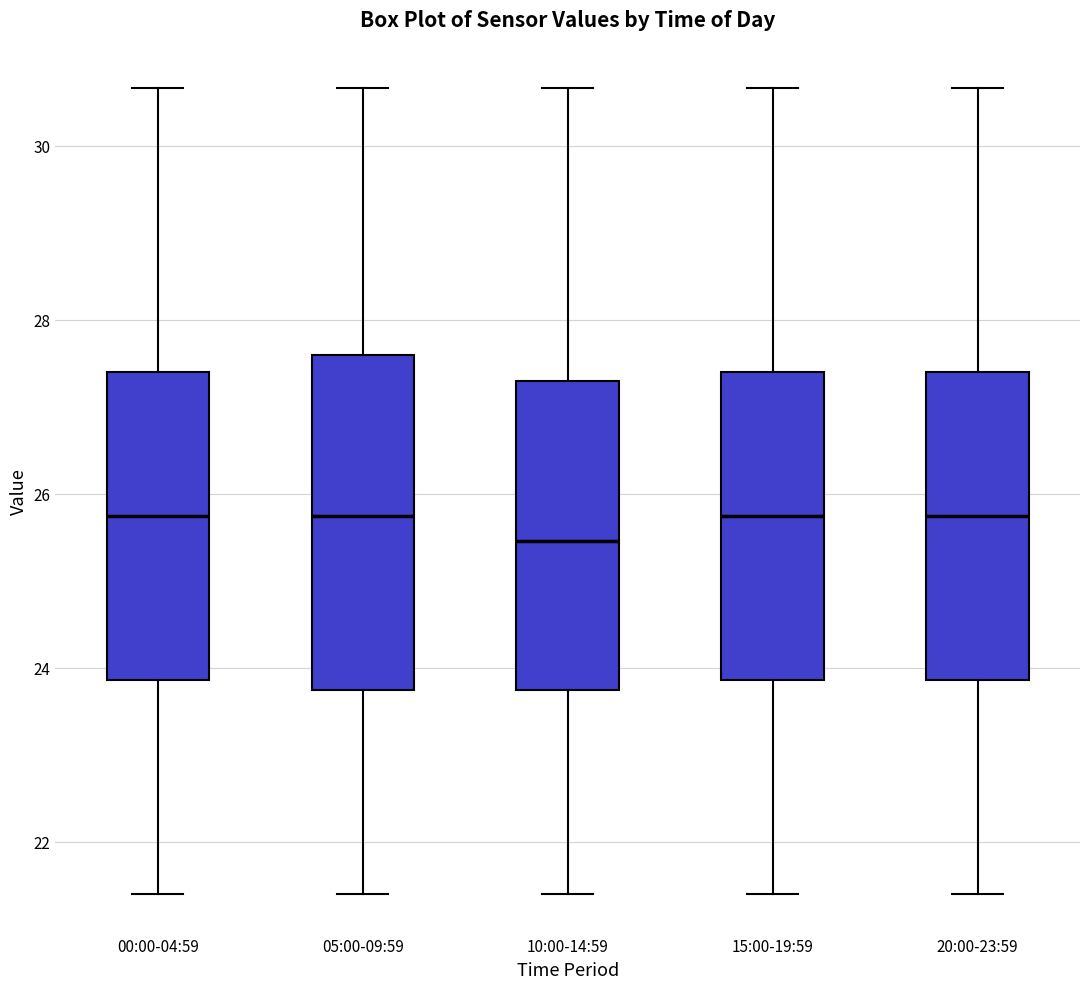

Reading left to right, read every box against the y-axis: the position of its median line, the range the box covers, and the ends of its whiskers. The values are not printed on the chart, so give them approximately, as read against the axis.

00:00-04:59: median 25.8, box 23.8 to 27.4, whiskers 21.4 to 30.6
05:00-09:59: median 25.8, box 23.8 to 27.6, whiskers 21.4 to 30.6
10:00-14:59: median 25.4, box 23.8 to 27.2, whiskers 21.4 to 30.6
15:00-19:59: median 25.8, box 23.8 to 27.4, whiskers 21.4 to 30.6
20:00-23:59: median 25.8, box 23.8 to 27.4, whiskers 21.4 to 30.6